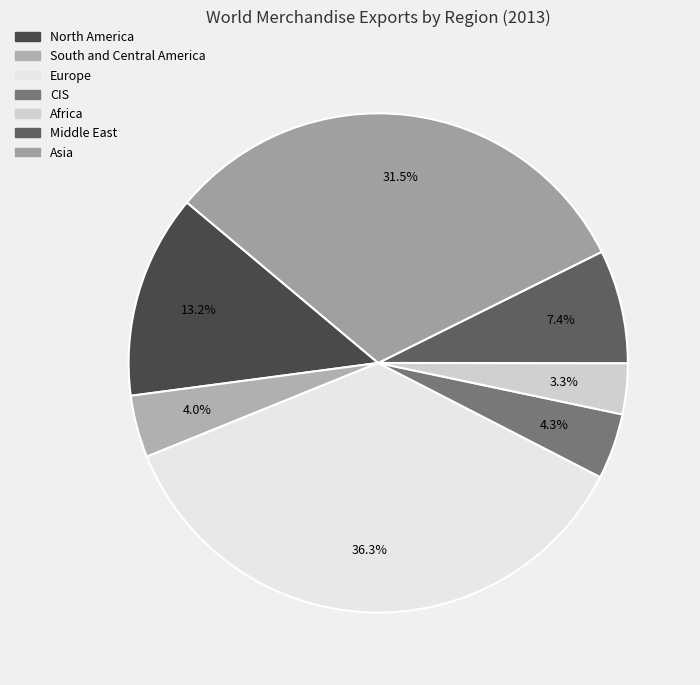

Which category has the smallest portion of the pie?

Africa